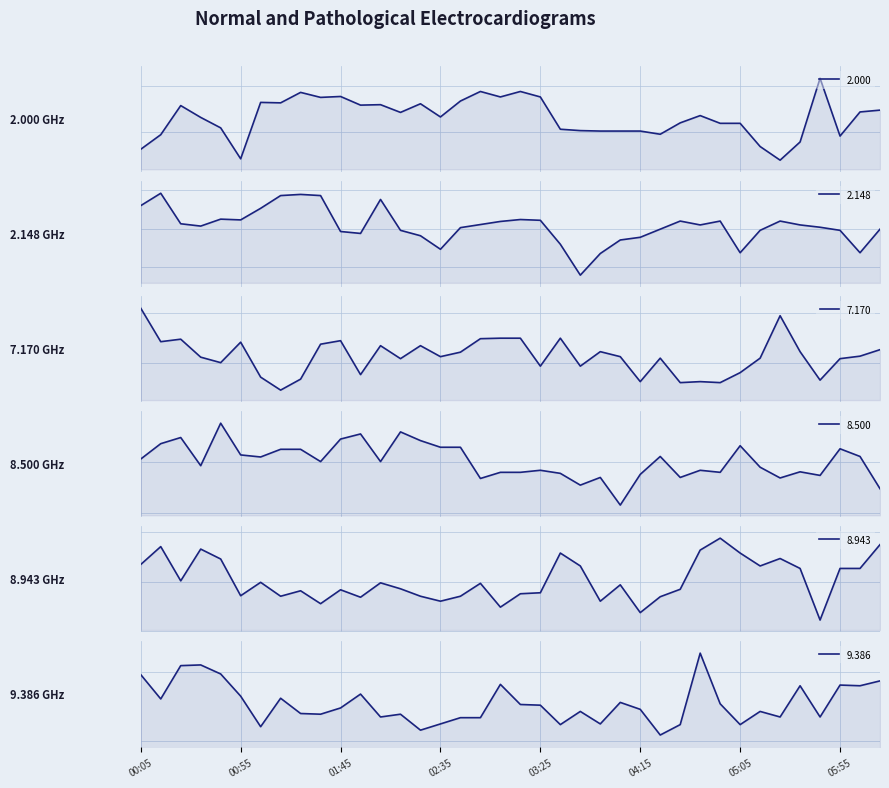

True or false: 2.148 and 8.943 cross at least once.

False